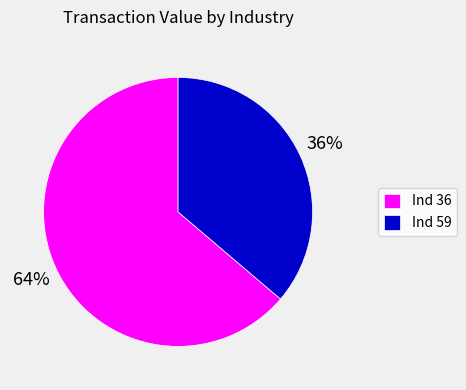

To the nearest percent, what is the difference between the largest and smallest slice percentages?

28%